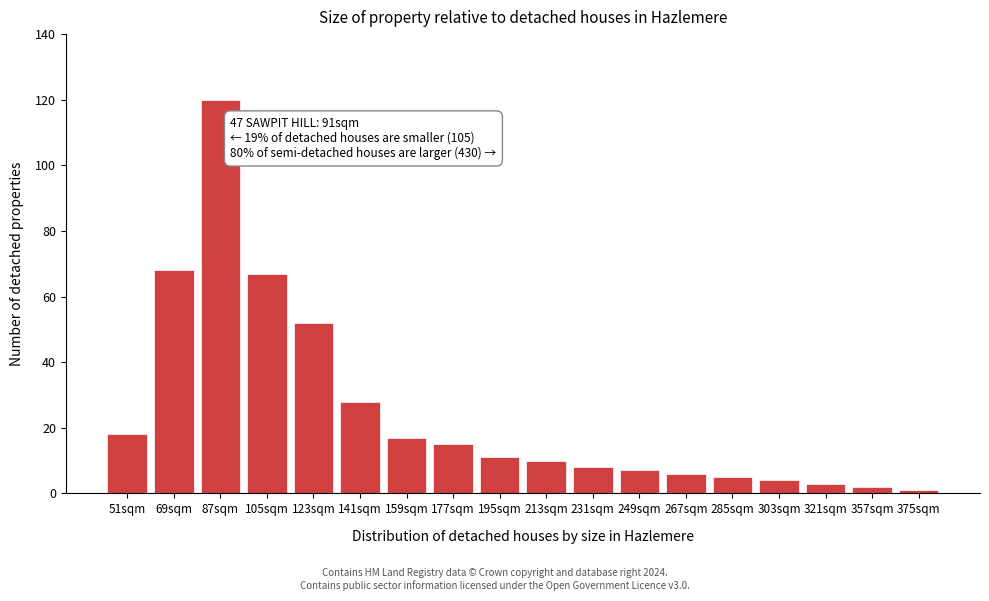

Reading left to right, transcribe all the data shown in this chart.

18	68	120	67	52	28	17	15	11	10	8	7	6	5	4	3	2	1